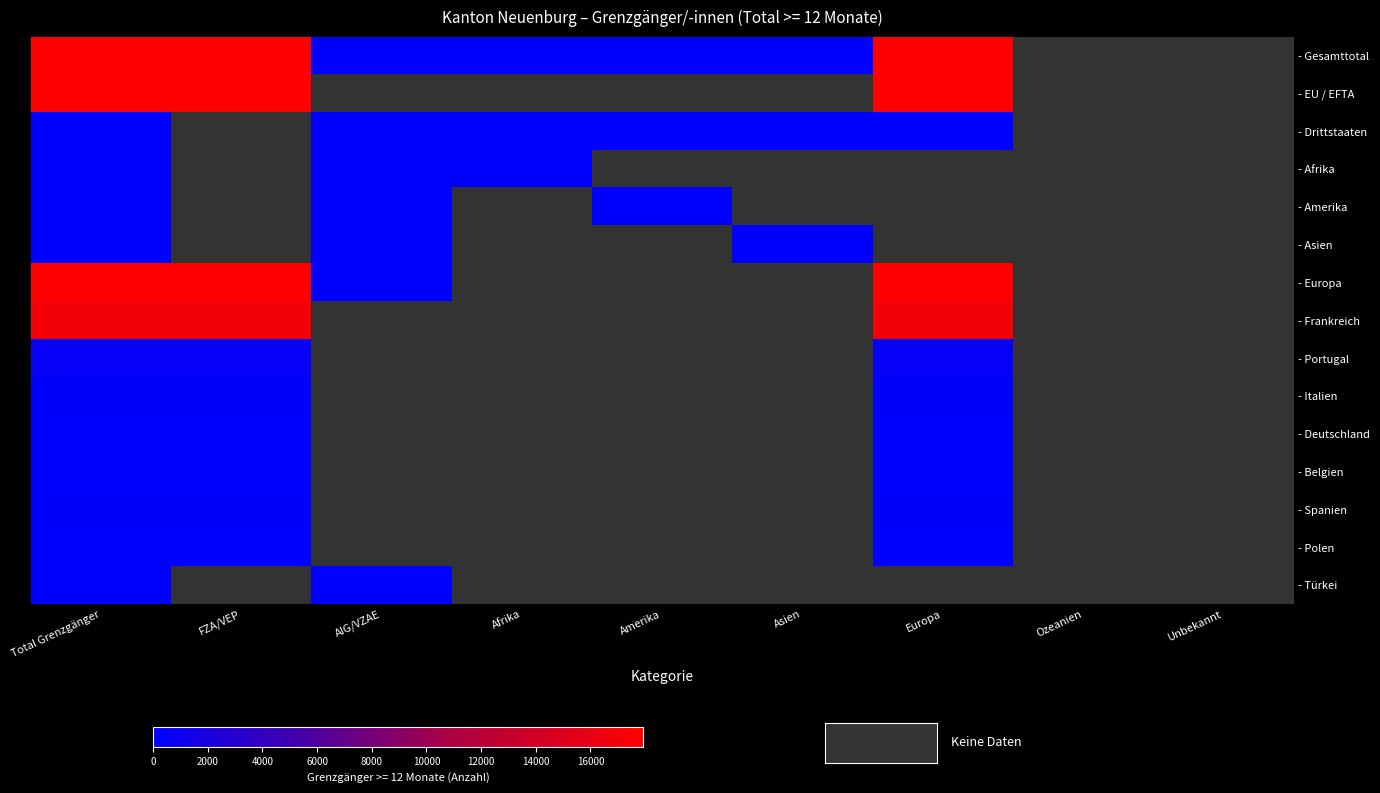

At Afrika, list the series in order from largest to smallest.

- Gesamttotal, - EU / EFTA, - Drittstaaten, - Afrika, - Amerika, - Asien, - Europa, - Frankreich, - Portugal, - Italien, - Deutschland, - Belgien, - Spanien, - Polen, - Türkei